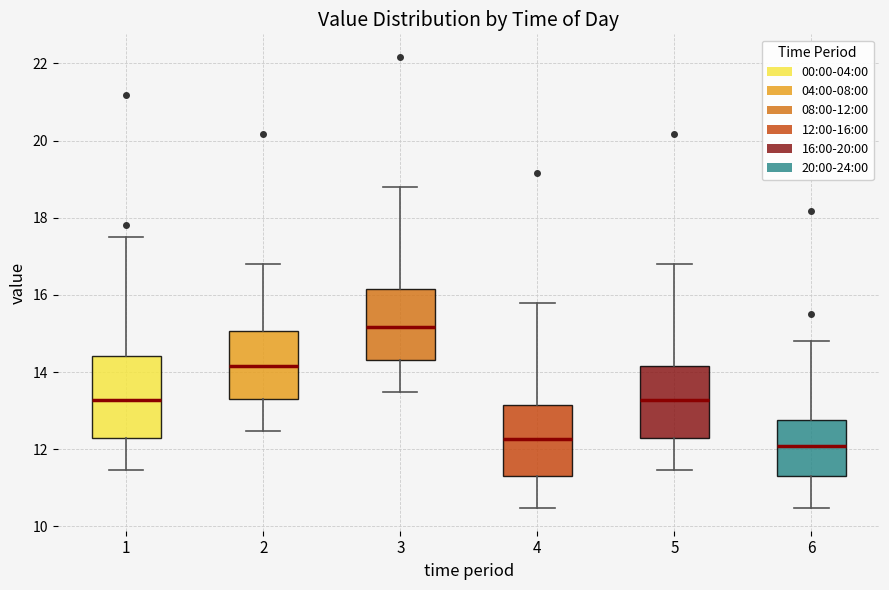

Reading left to right, transcribe this box plot: for each box, give where its median line is, the range the box spans, and where its two whiskers end, as read against the y-axis. The values are not printed on the chart, so give them approximately, as read against the axis.

1: median 13.2, box 12.4 to 14.4, whiskers 11.4 to 17.6
2: median 14.2, box 13.4 to 15.0, whiskers 12.4 to 16.8
3: median 15.2, box 14.4 to 16.2, whiskers 13.4 to 18.8
4: median 12.2, box 11.4 to 13.2, whiskers 10.4 to 15.8
5: median 13.2, box 12.4 to 14.2, whiskers 11.4 to 16.8
6: median 12.0, box 11.4 to 12.8, whiskers 10.4 to 14.8